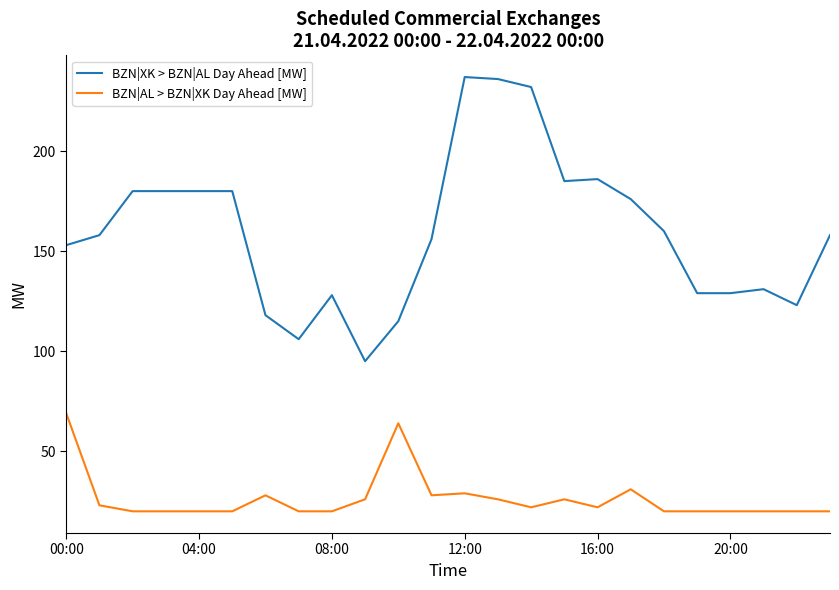

What are all the series names shown in the legend?

BZN|XK > BZN|AL Day Ahead [MW], BZN|AL > BZN|XK Day Ahead [MW]